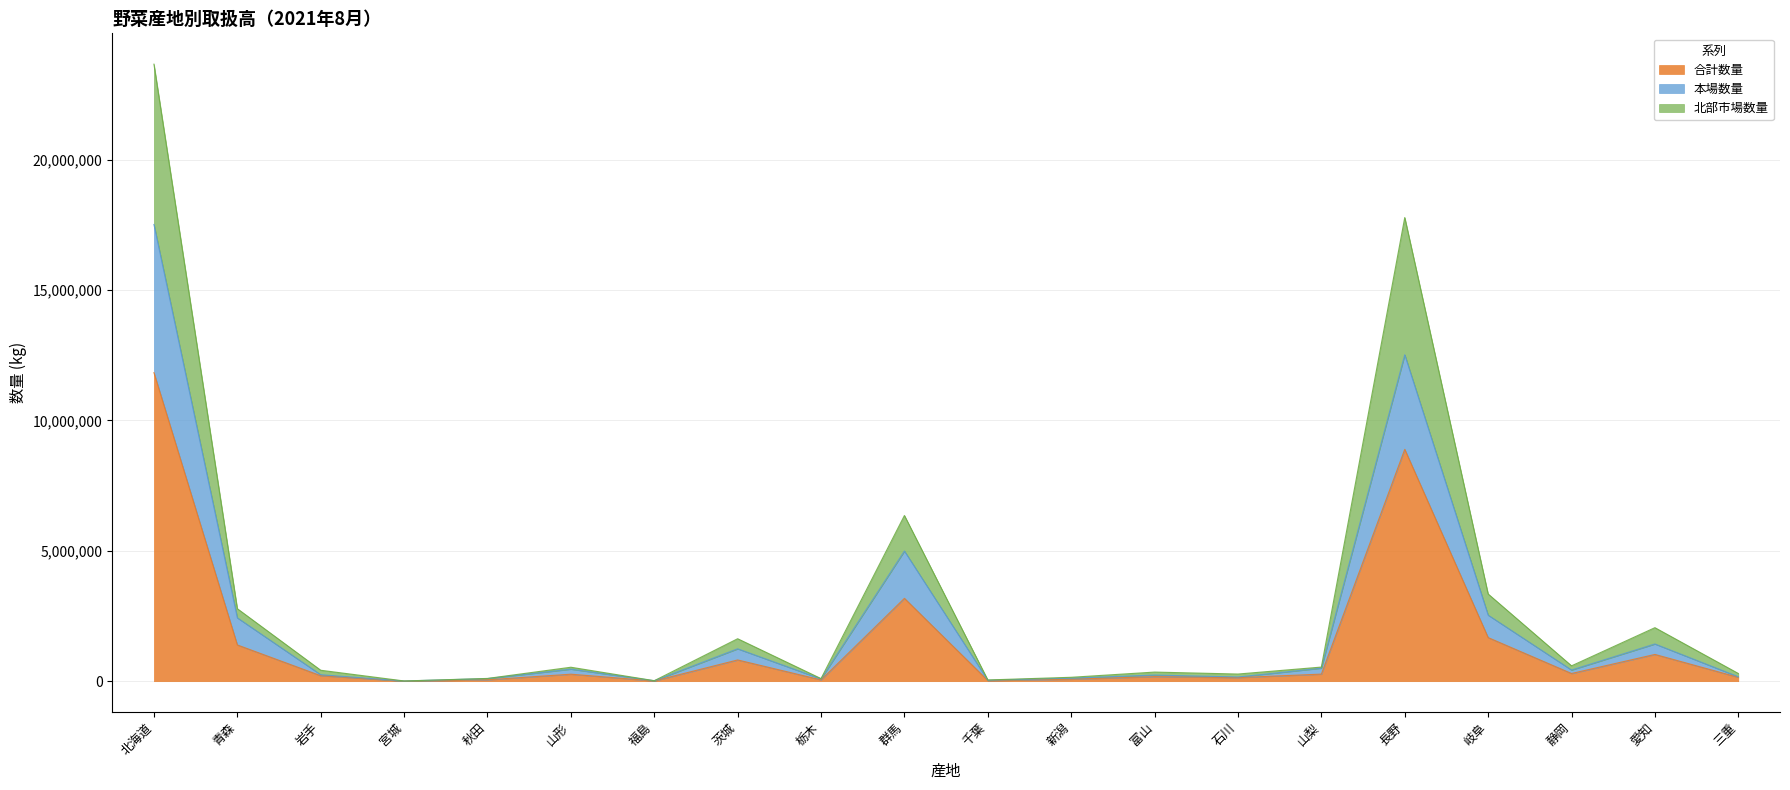

At which category does the chart reach its minimum across all series?

宮城